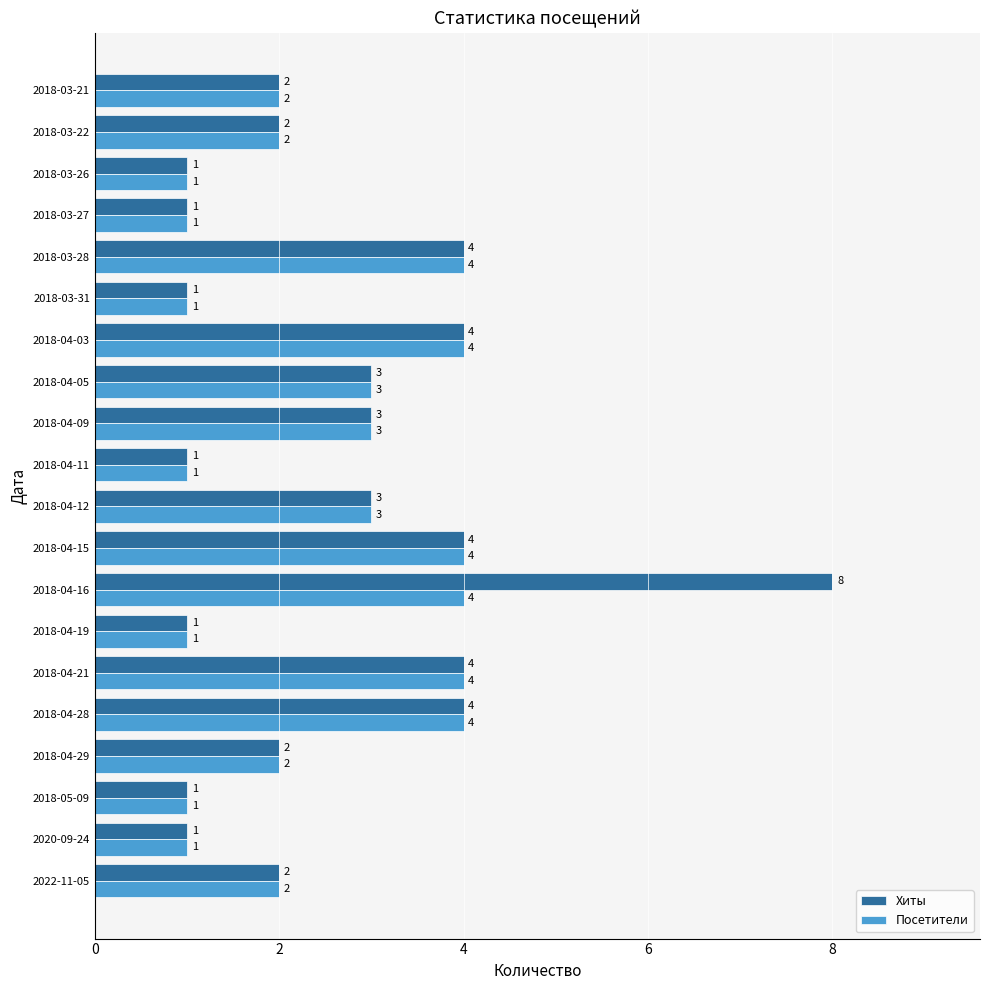

What is the spread (max minus min) of values at 2018-04-16?

4